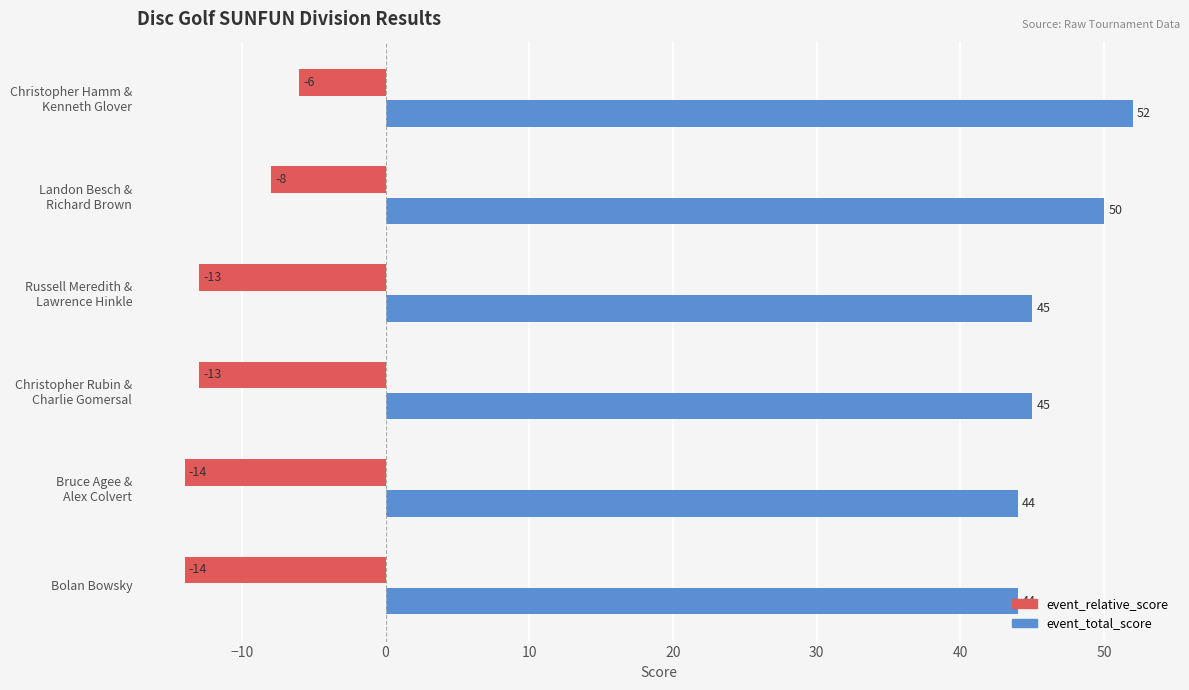

Rank the series by their average value, from lowest to highest.

event_relative_score, event_total_score